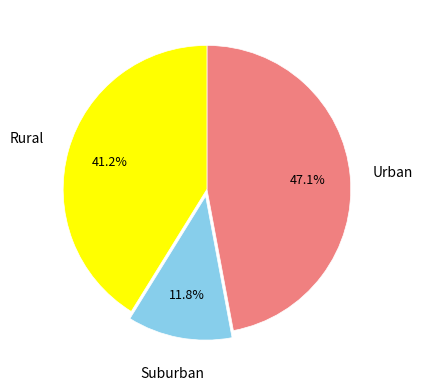

What portion of the pie excludes Urban?

52.9%